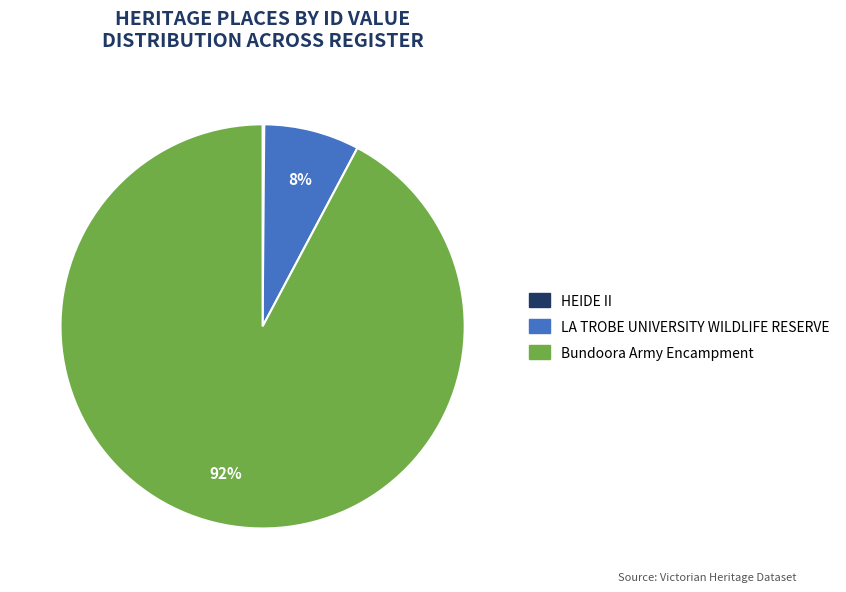

Which category accounts for the majority?

Bundoora Army Encampment